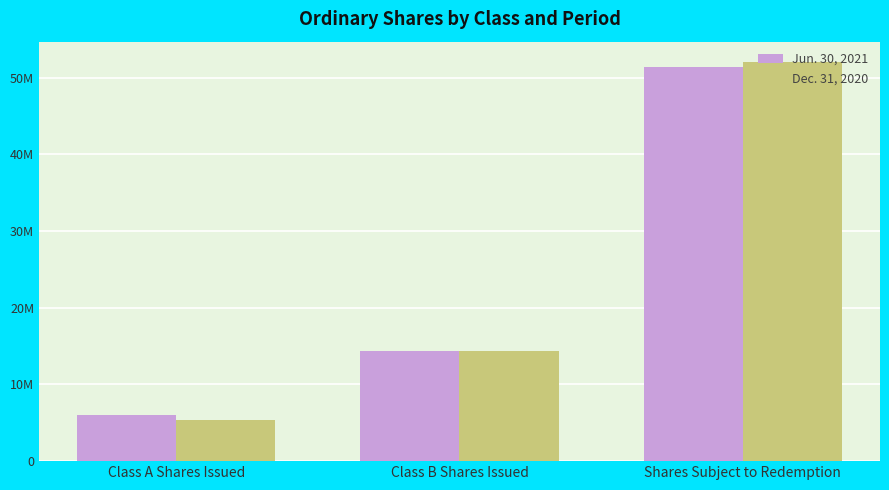

Are the bars grouped side by side (vs. stacked)?

Yes